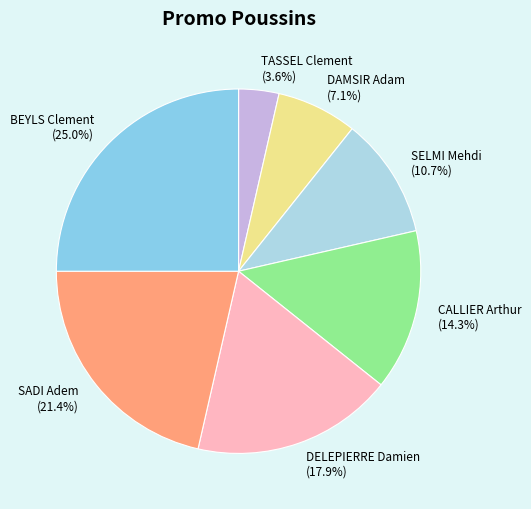

Combined, what portion of the pie is SADI Adem and TASSEL Clement?

25.0%